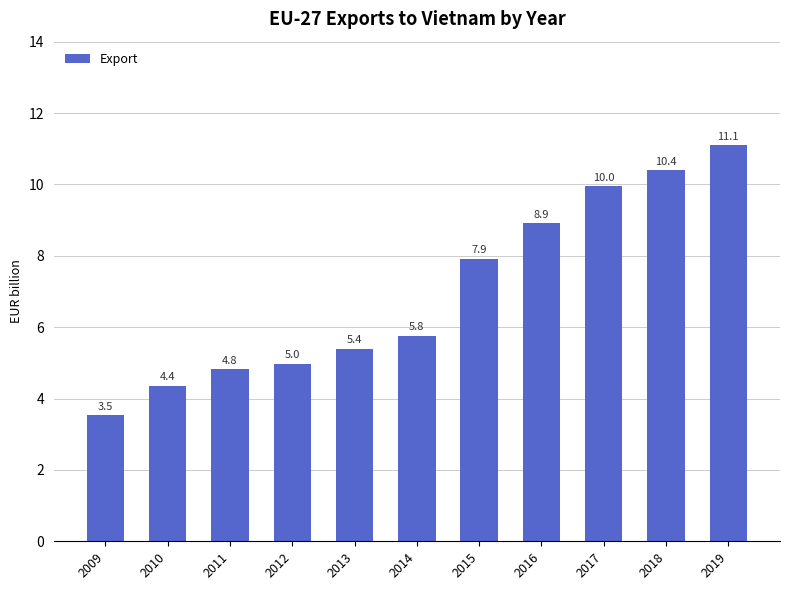

Rank the categories by value from lowest to highest.

2009, 2010, 2011, 2012, 2013, 2014, 2015, 2016, 2017, 2018, 2019